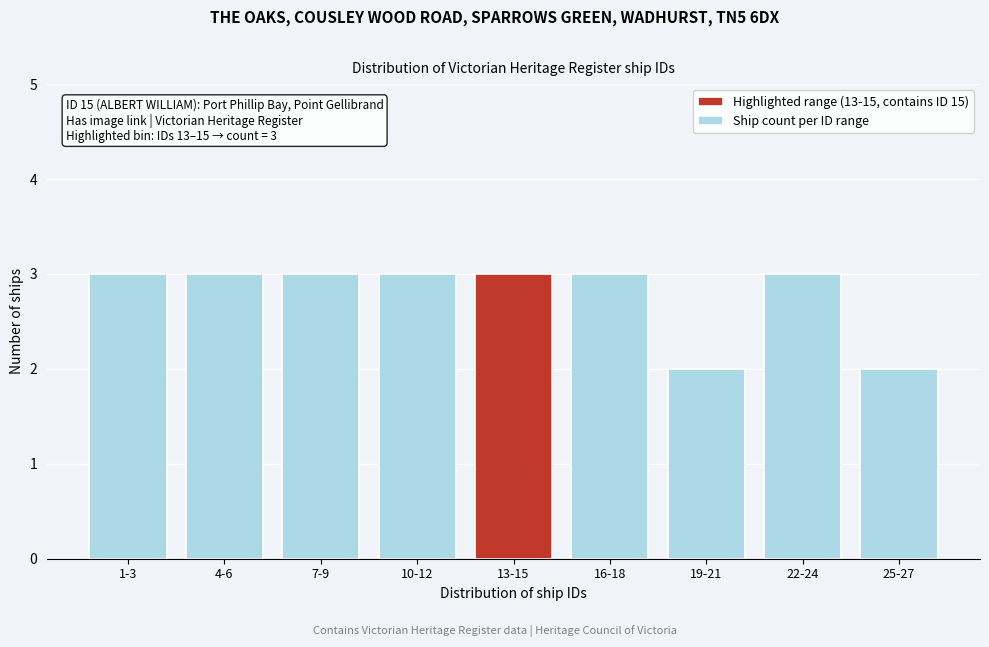

Reading left to right, extract all data points from this chart.

3	3	3	3	3	3	2	3	2